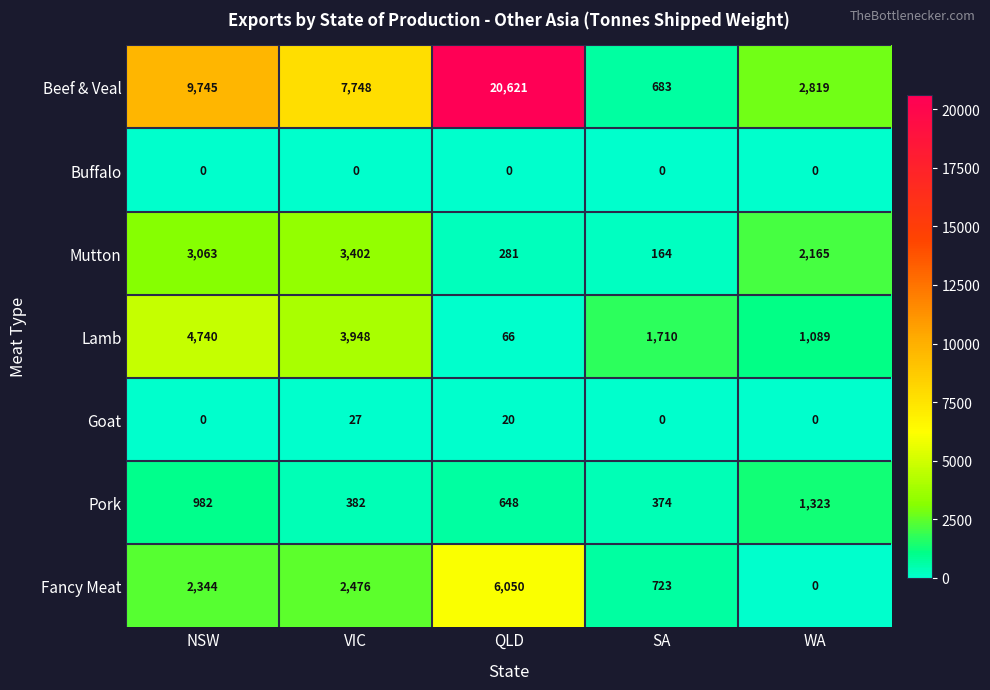

Which series has the largest range (max minus min)?

Beef & Veal